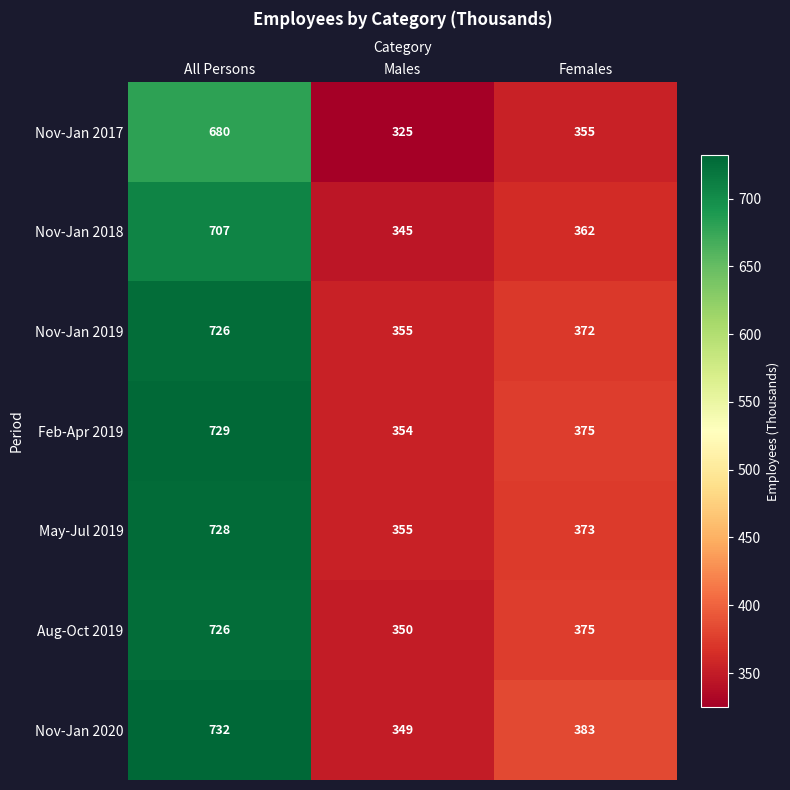

Count the number of categories in the chart.

3